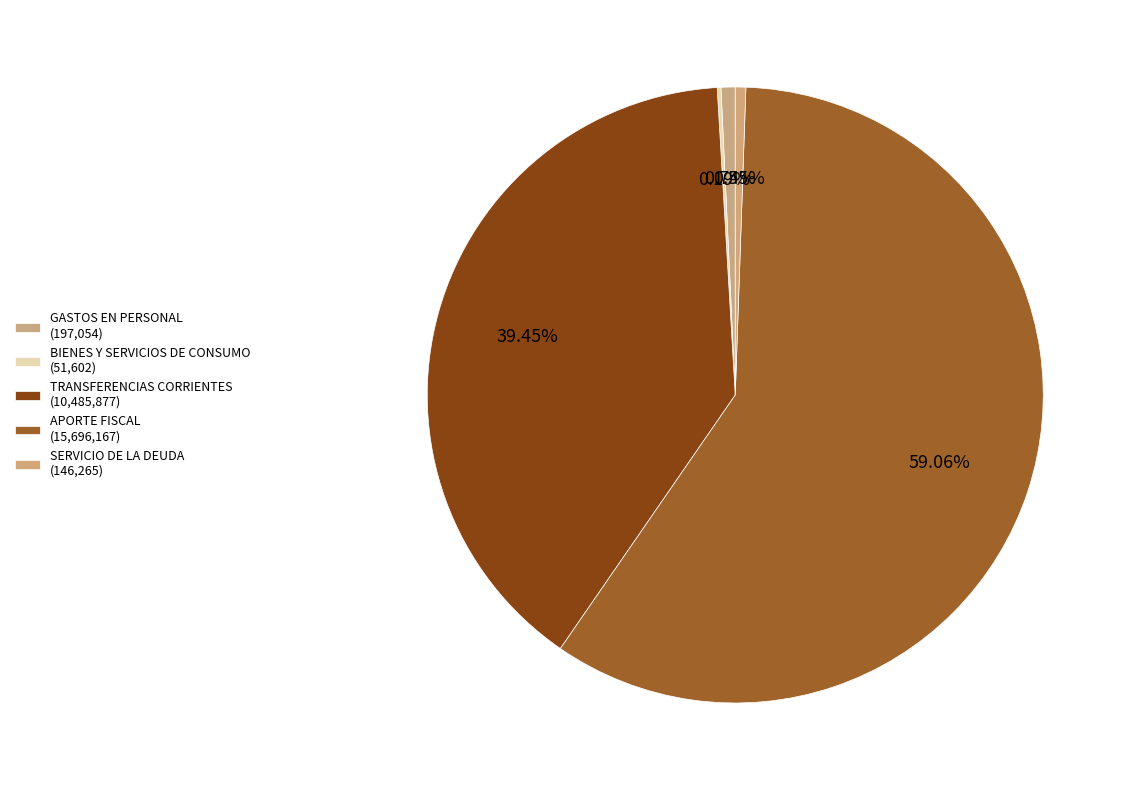

What is the largest slice in the pie chart?

APORTE FISCAL